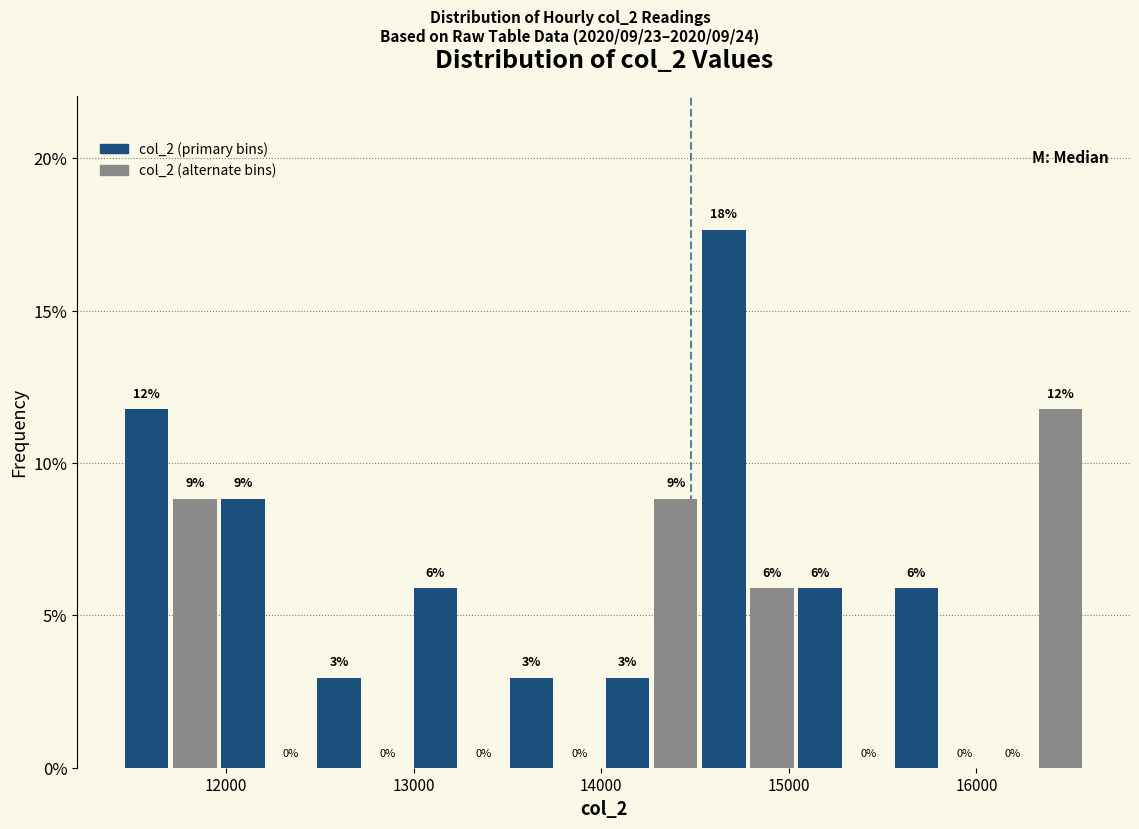

Read against the x-axis, roughly where is the centre of the tallest bar?

14700